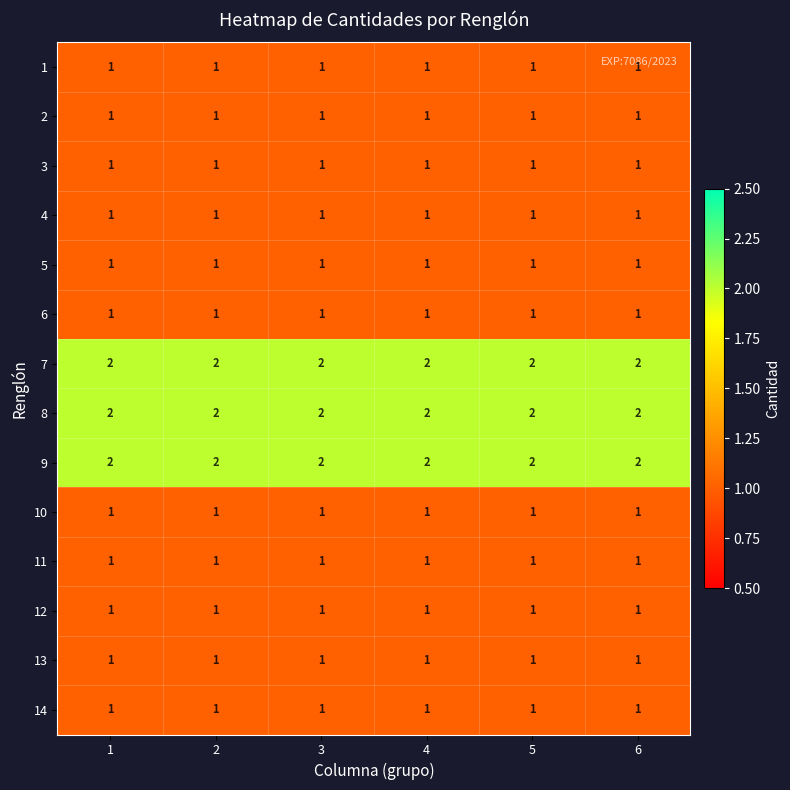

What is the sum of all 9 values?

12